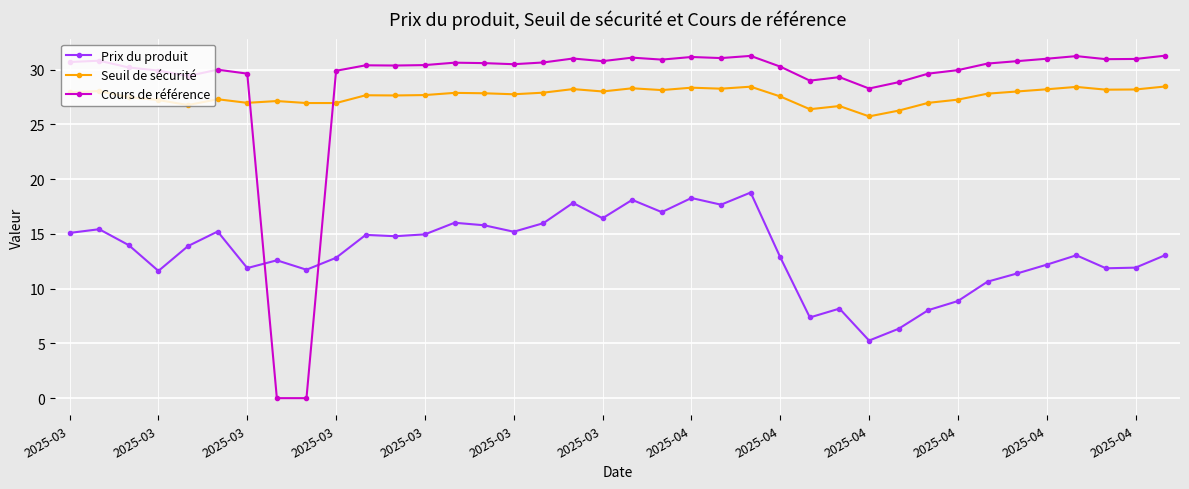

What is the difference between the maximum and minimum values in the Seuil de sécurité series?

2.7